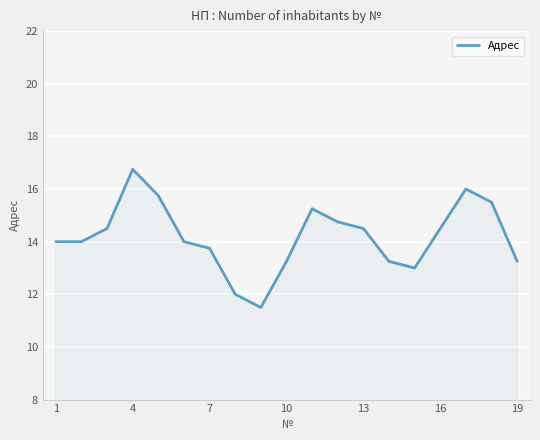

What is the maximum value shown in the chart?

16.8